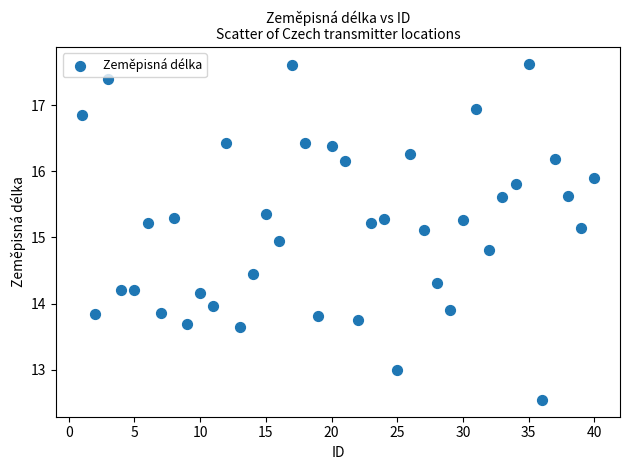

What is the range of X values (max minus min)?

39.0